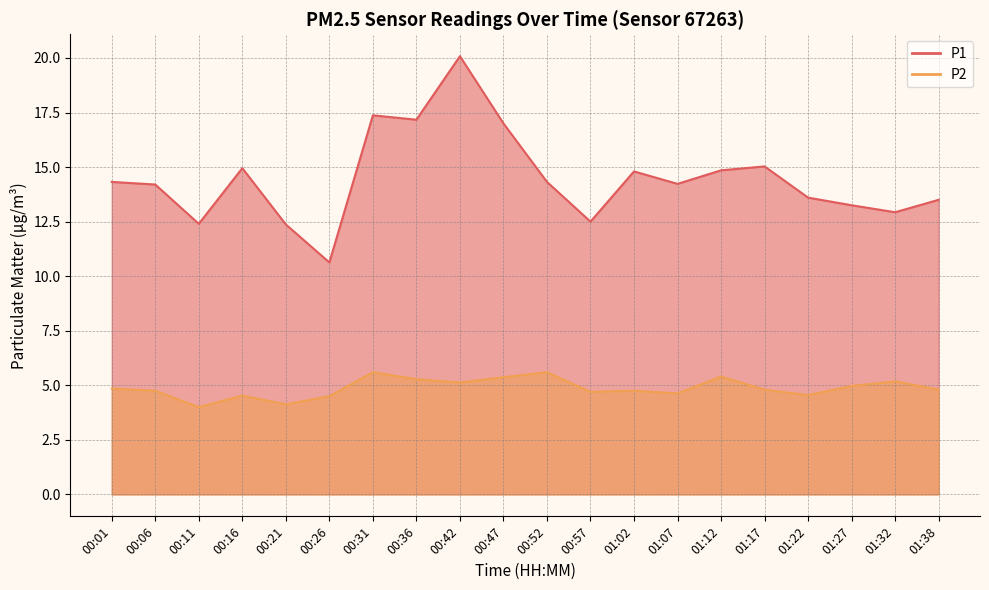

Reading left to right, what are all the values shown in this chart?

P1: 00:01=14.3	00:06=14.2	00:11=12.4	00:16=14.9	00:21=12.4	00:26=10.6	00:31=17.4	00:36=17.2	00:42=20.1	00:47=17.0	00:52=14.3	00:57=12.5	01:02=14.8	01:07=14.2	01:12=14.8	01:17=15.0	01:22=13.6	01:27=13.2	01:32=12.9	01:38=13.5
P2: 00:01=4.8	00:06=4.8	00:11=4.0	00:16=4.5	00:21=4.1	00:26=4.5	00:31=5.6	00:36=5.3	00:42=5.1	00:47=5.4	00:52=5.6	00:57=4.7	01:02=4.8	01:07=4.6	01:12=5.4	01:17=4.8	01:22=4.5	01:27=5.0	01:32=5.2	01:38=4.8